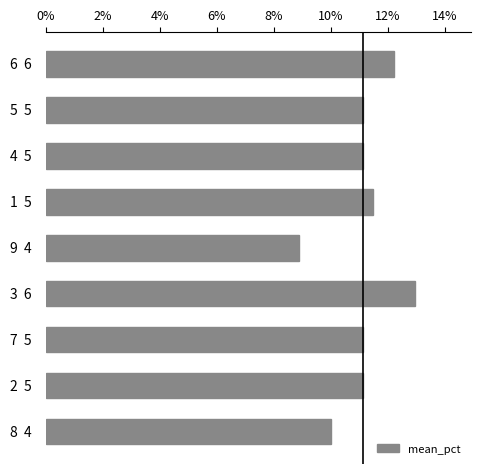

What is the minimum value shown in the chart?

8.9